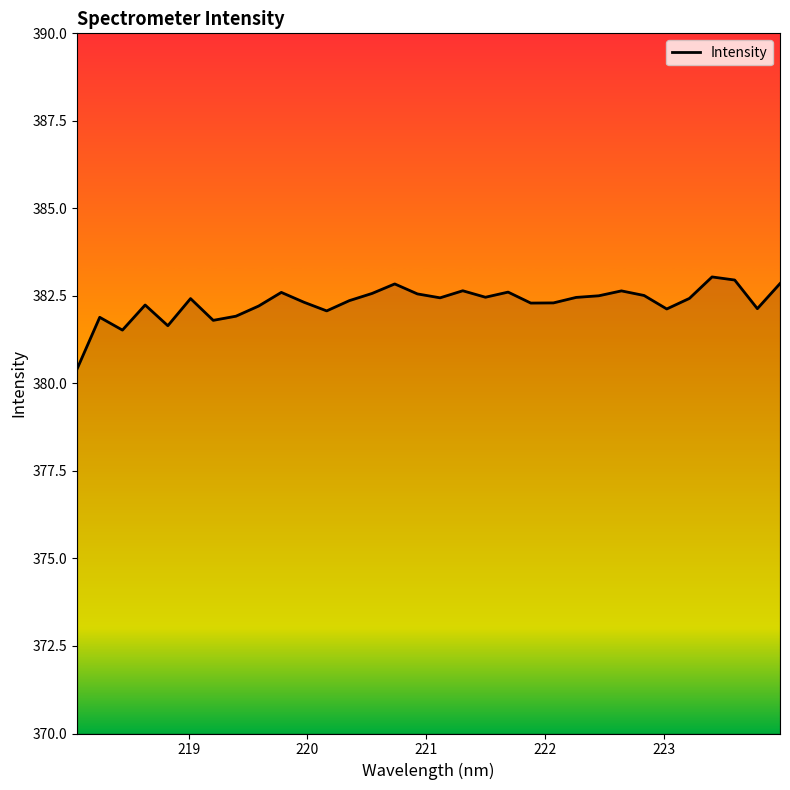

What is the maximum value shown in the chart?

383.0